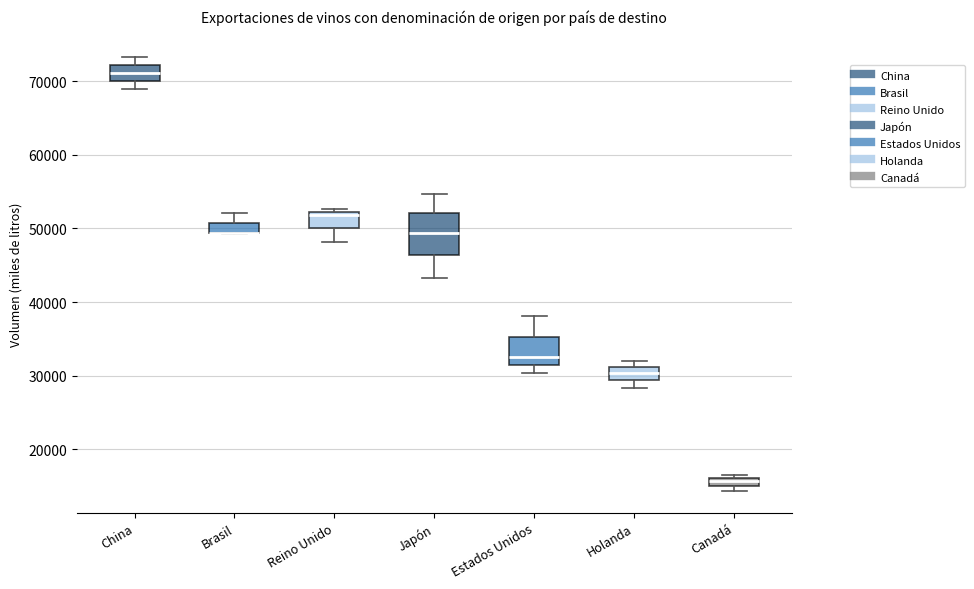

Comparing the boxes themselves (not the whiskers), which one is the tallest?

Japón